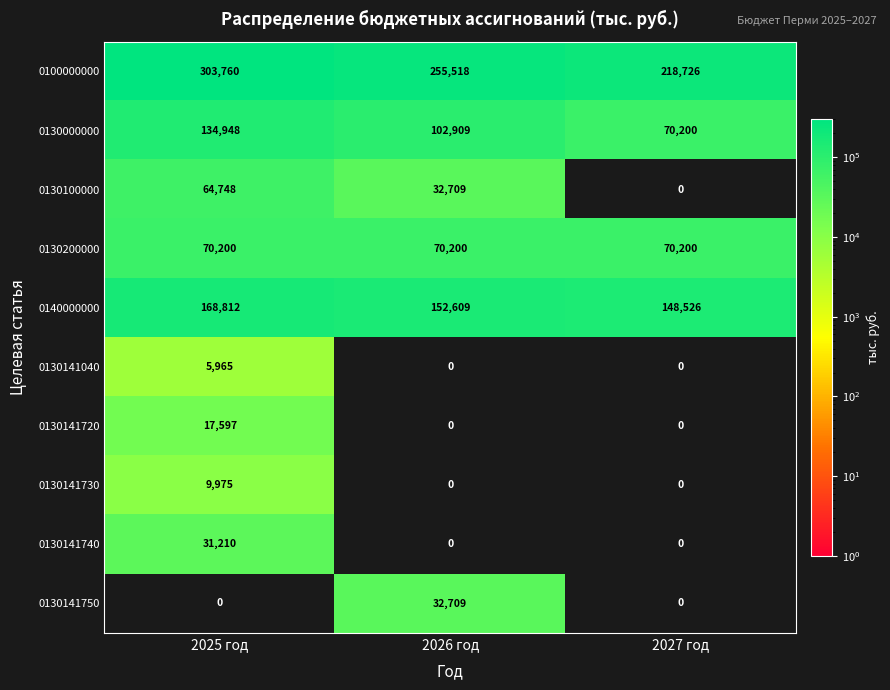

How many data points in 0140000000 are less than 152609?

1